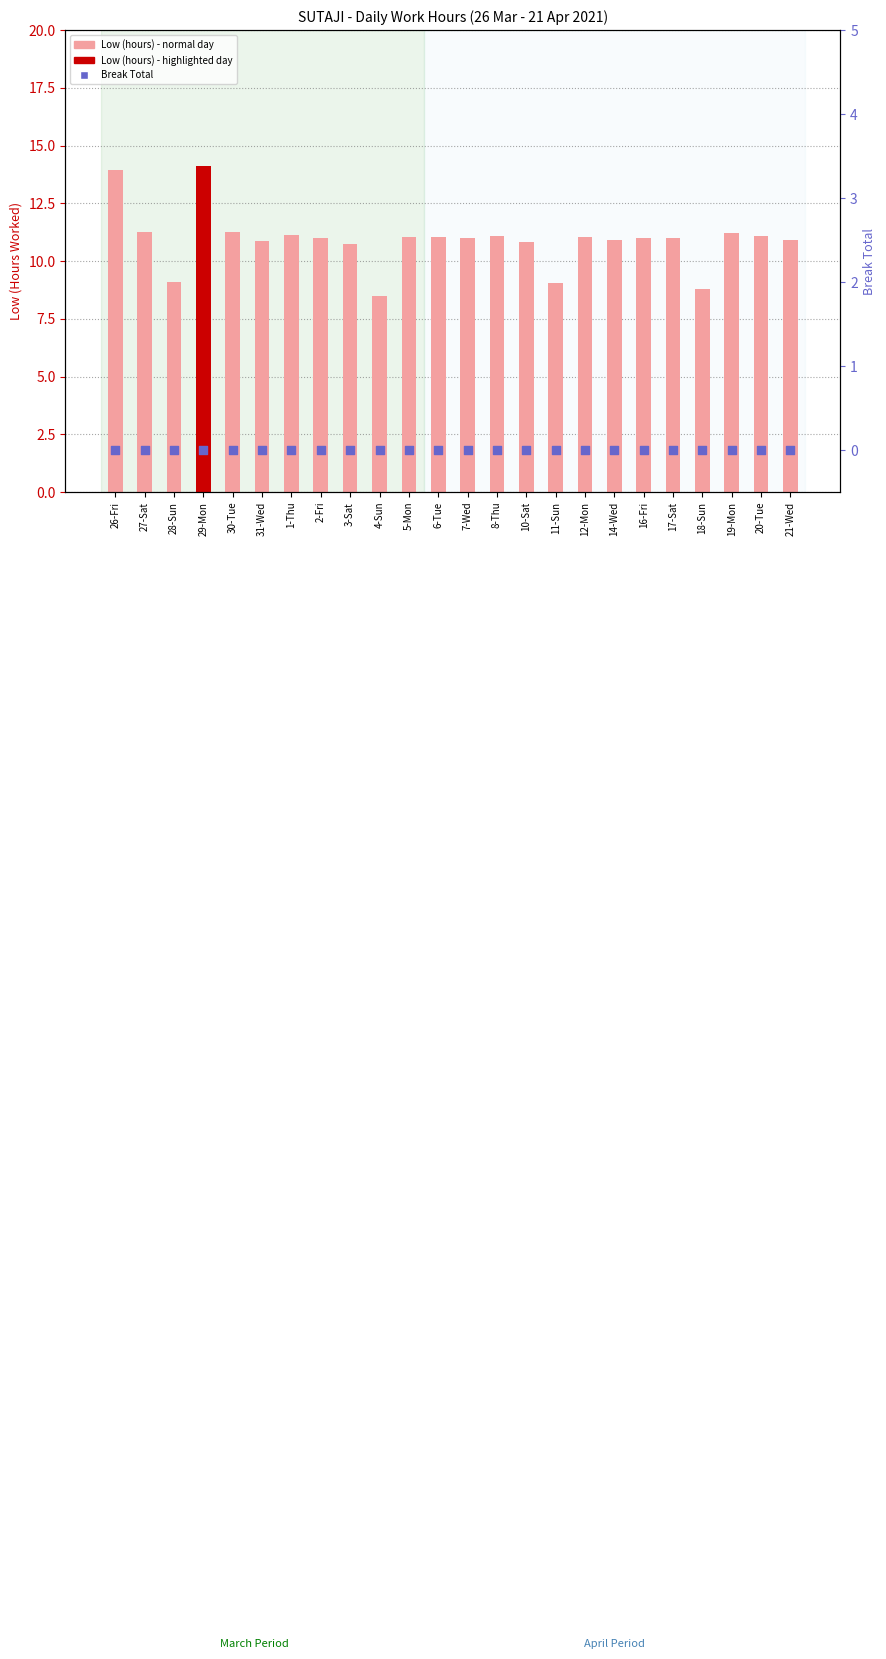

Is the value of Break Total at 31-Wed greater than the value of Low (hours) at 10-Sat?

No